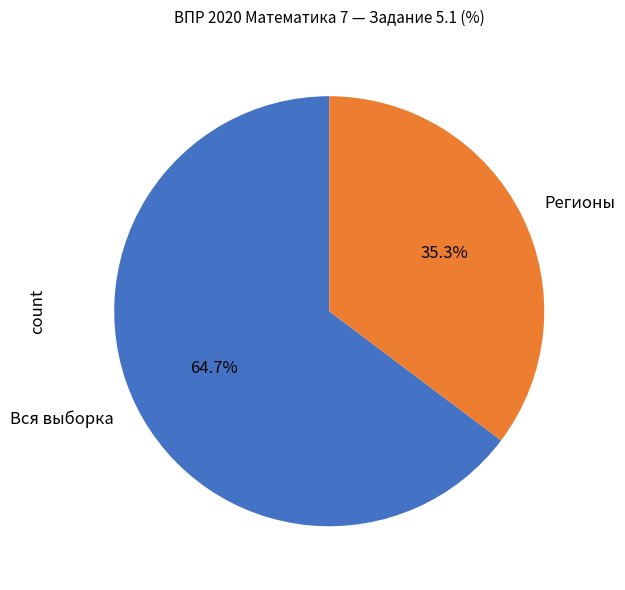

How many segments does this pie chart have?

2